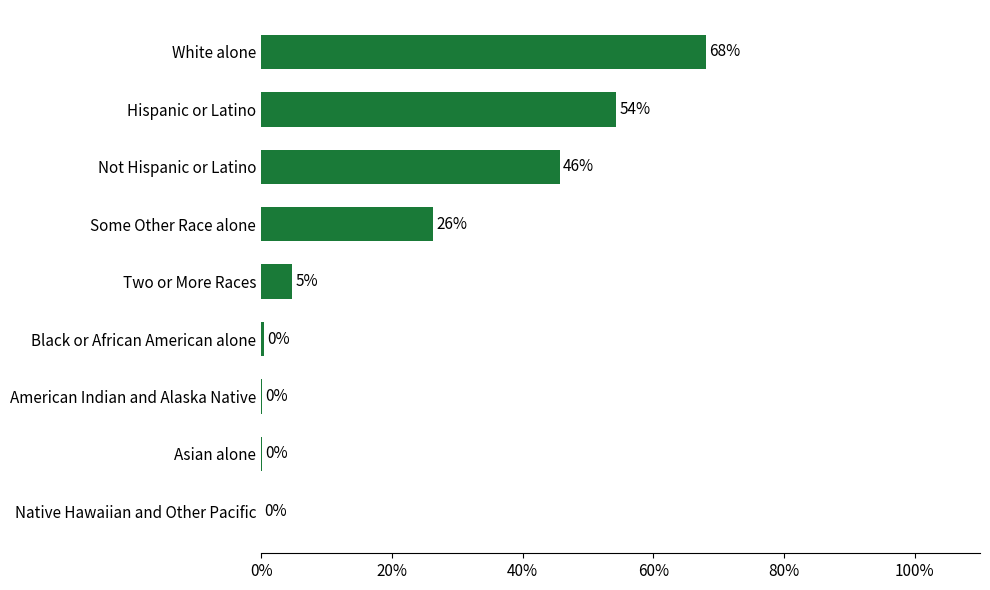

Where is the data nearest to the value 34?

Some Other Race alone